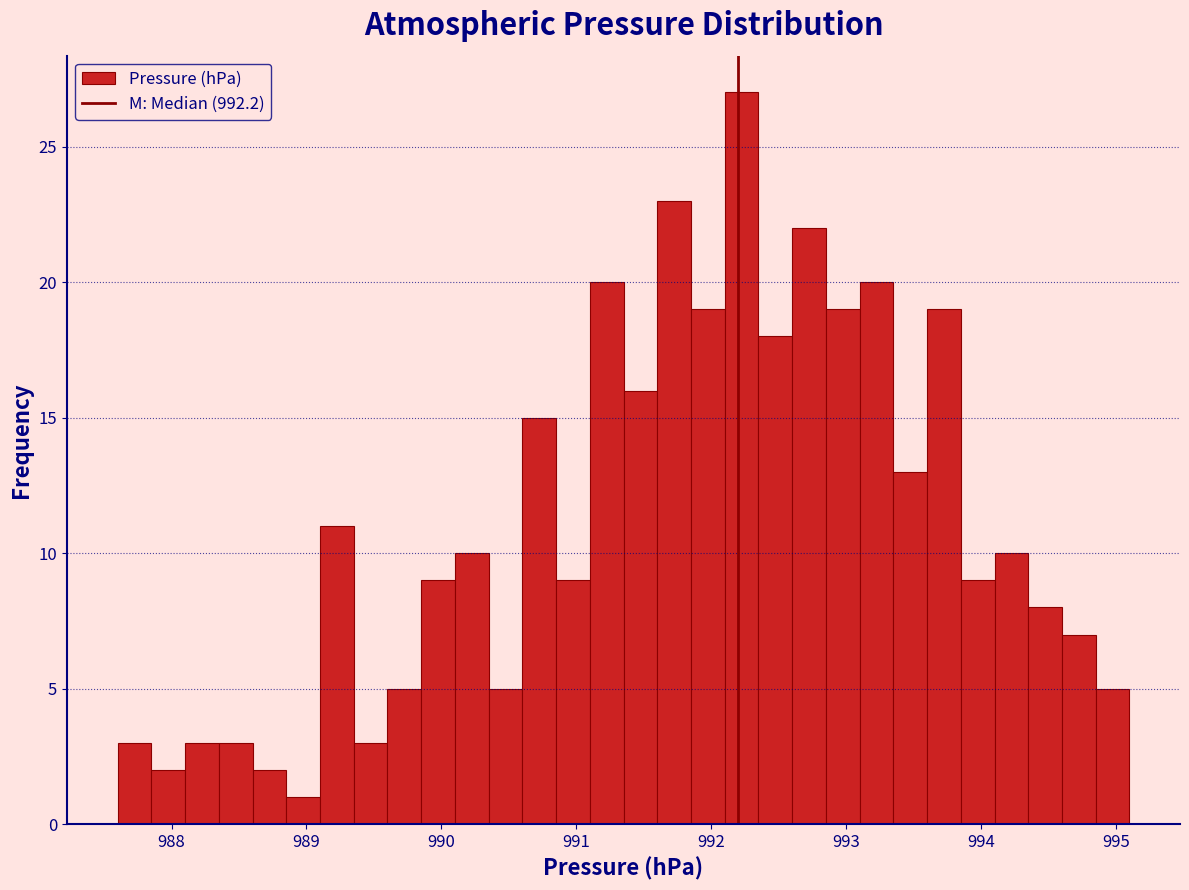

Read against the x-axis, roughly where is the centre of the tallest bar?

992.2